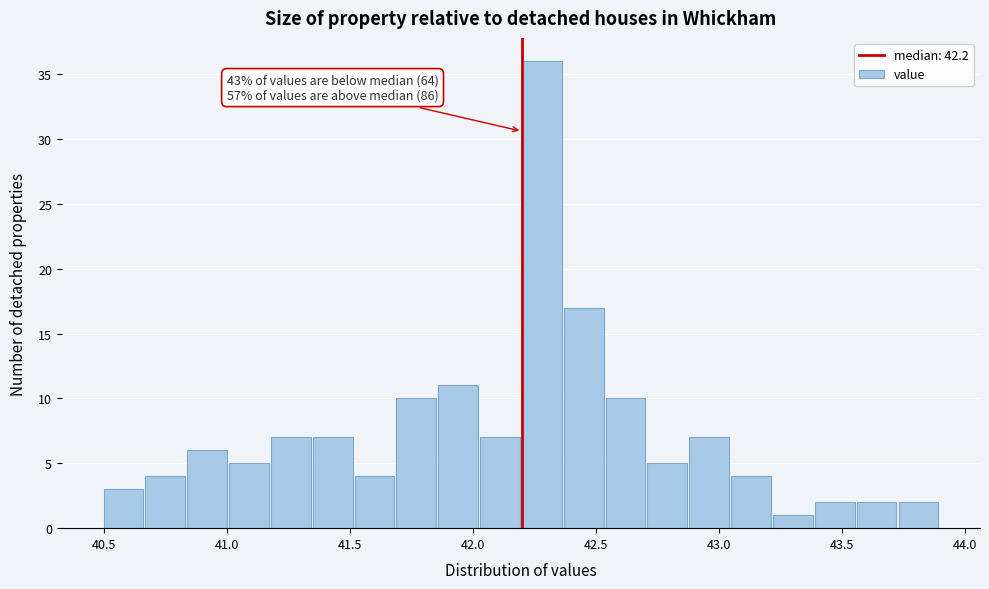

Read against the x-axis, roughly where is the centre of the tallest bar?

42.30